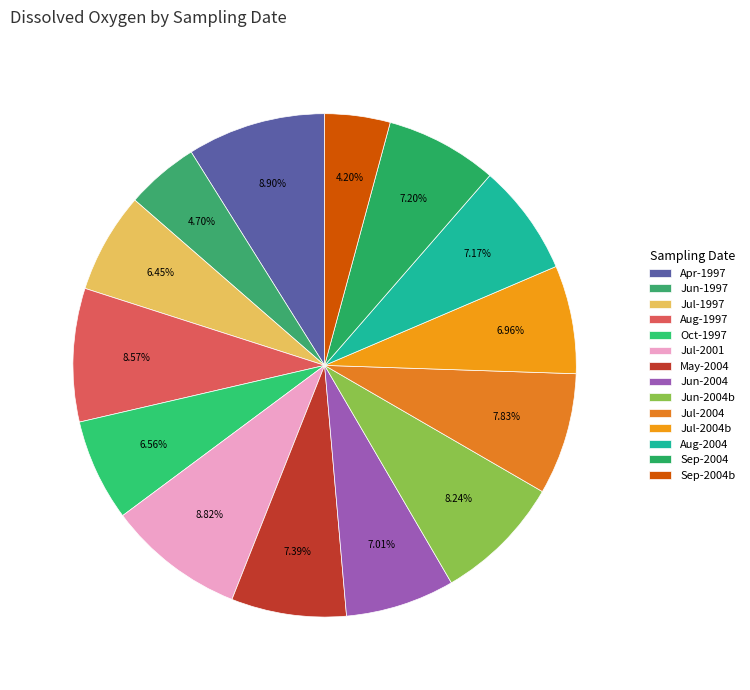

How many segments does this pie chart have?

14